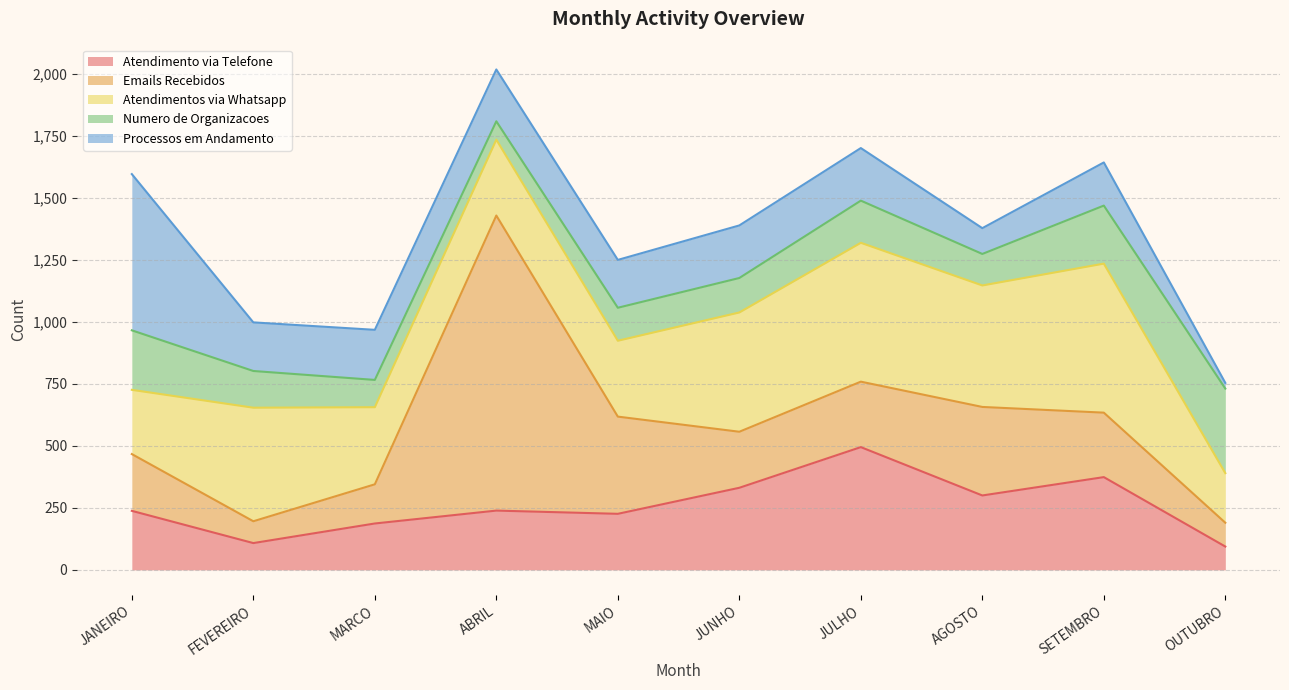

What is the label of the 6th point from the right?

MAIO